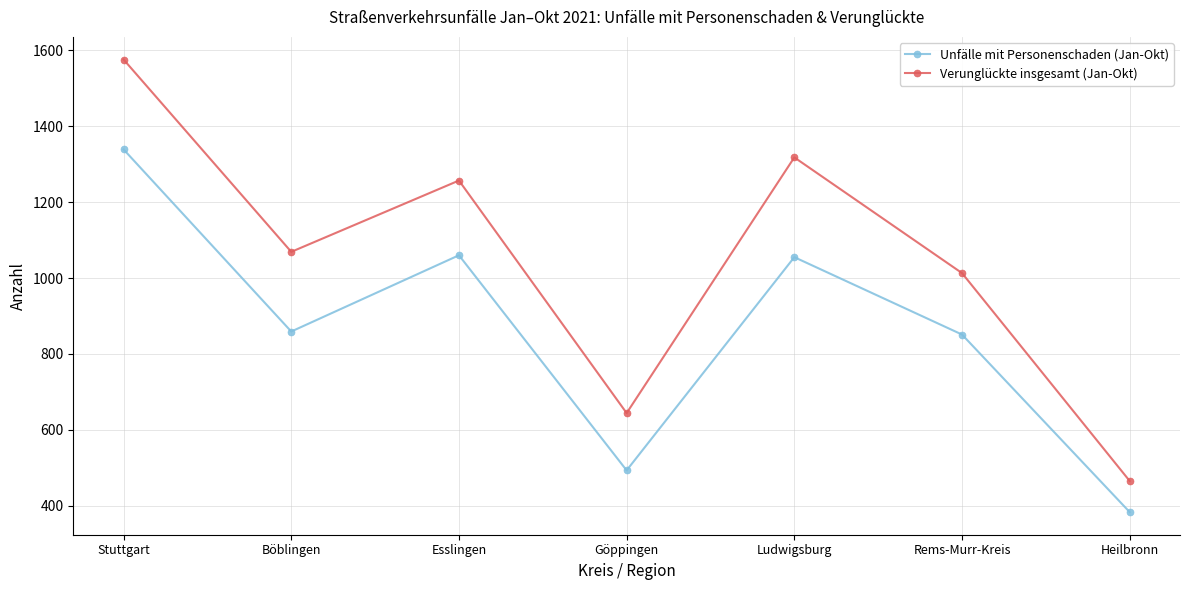

In Verunglückte insgesamt (Jan-Okt), how many points are higher than both neighbors (excluding endpoints)?

2